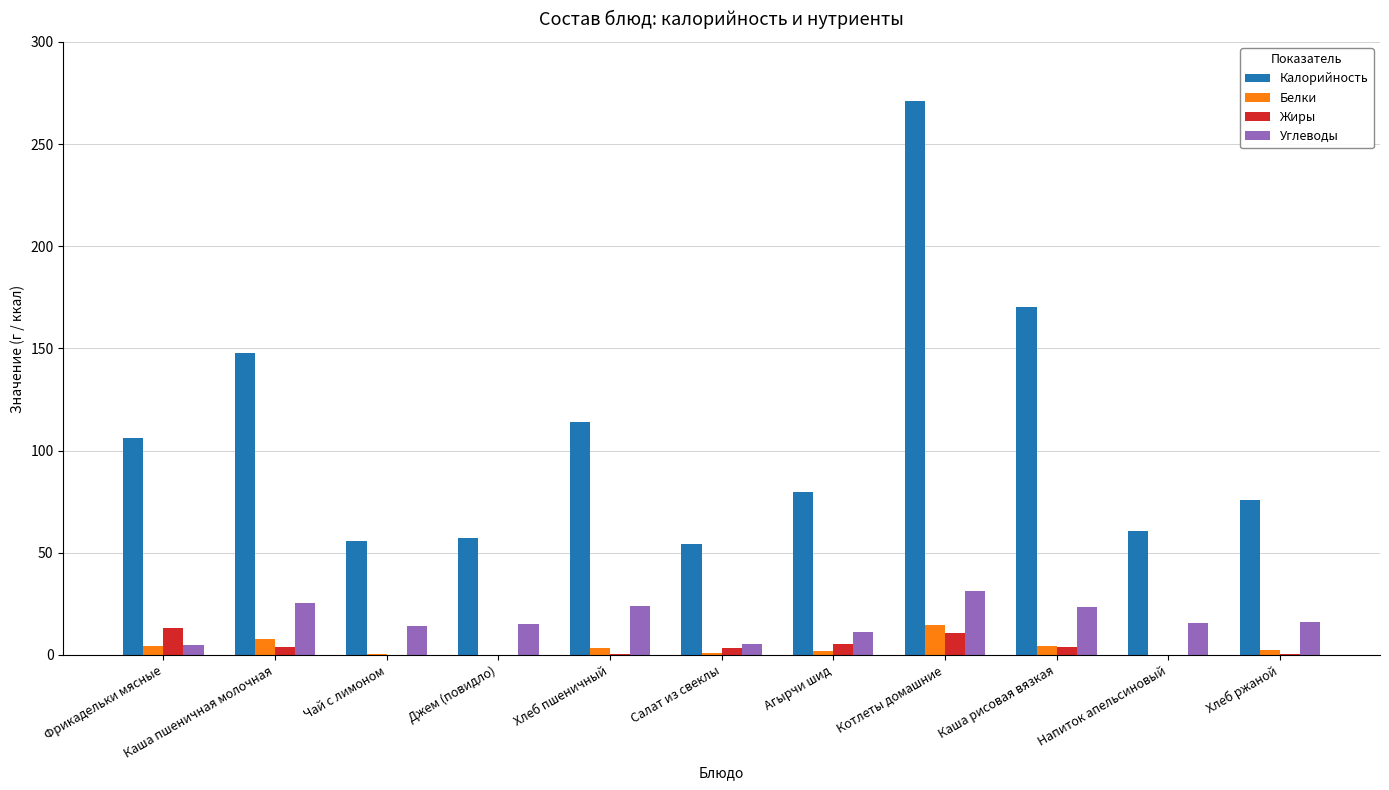

What is the highest value of the Калорийность series?

271.3